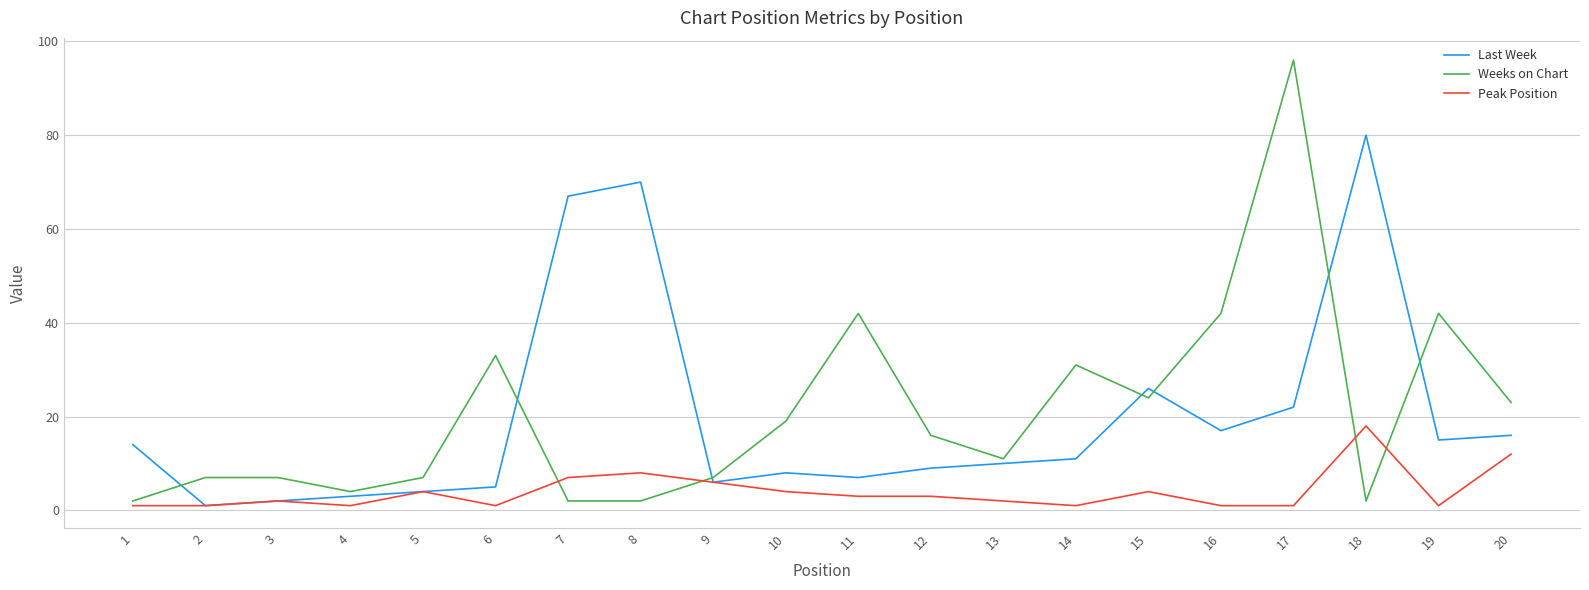

What is the sum of all Peak Position values?

81